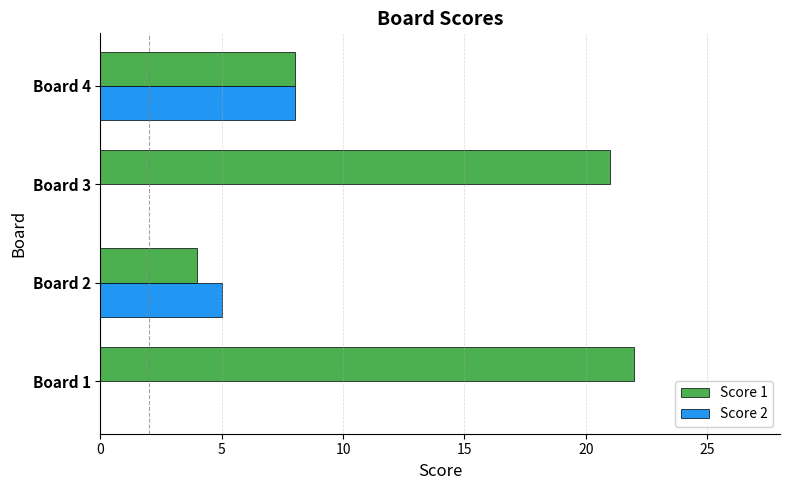

Where is Score 2 nearest to the value 4?

Board 2